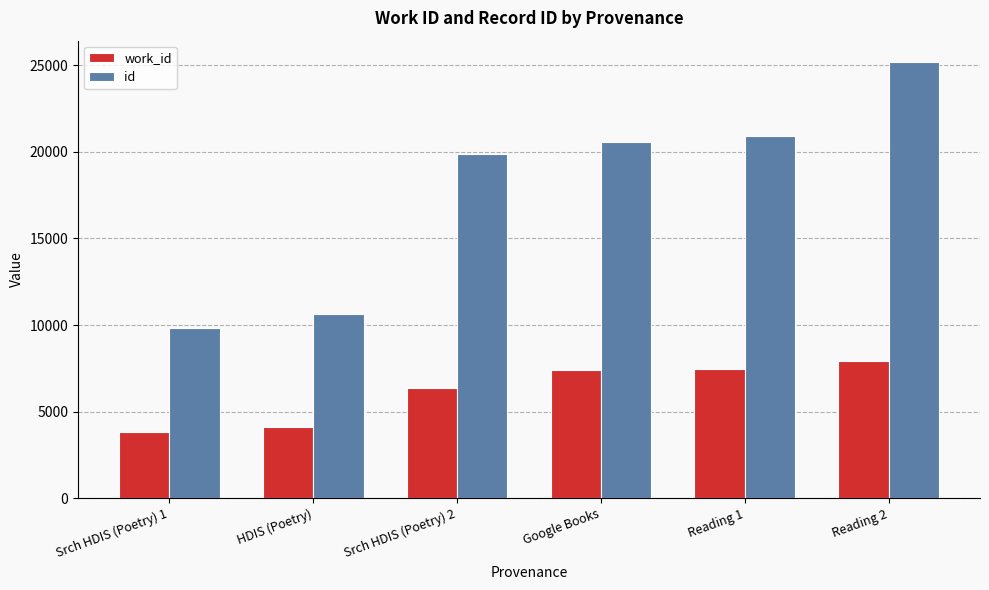

The id series shows 3052 at Srch HDIS (Poetry) 1. True or false?

False